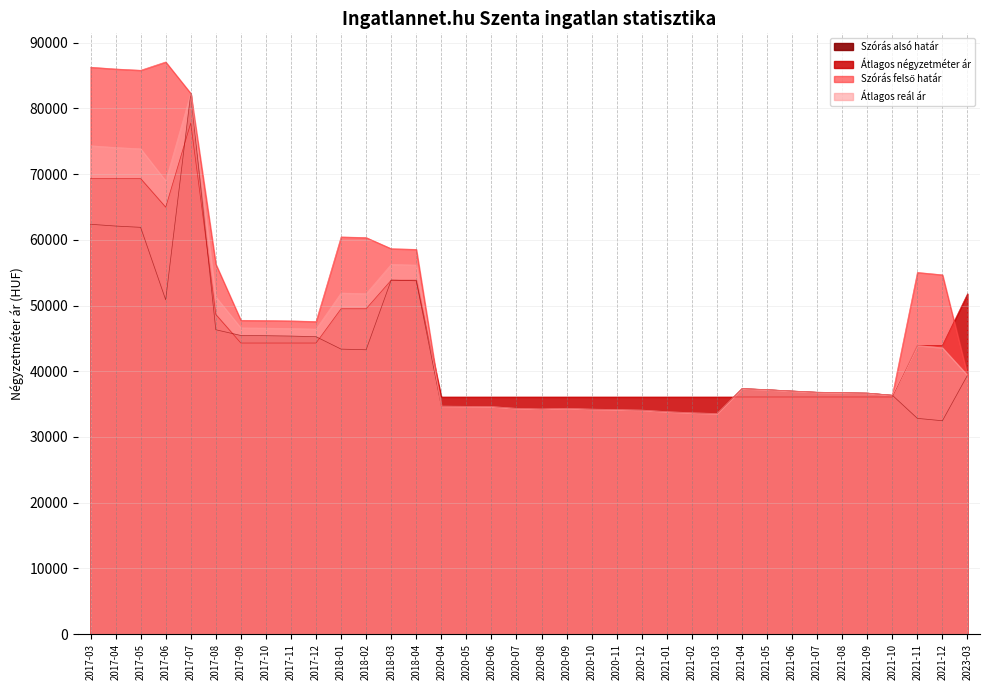

True or false: Átlagos reál ár and Szórás alsó határ intersect in this chart.

False